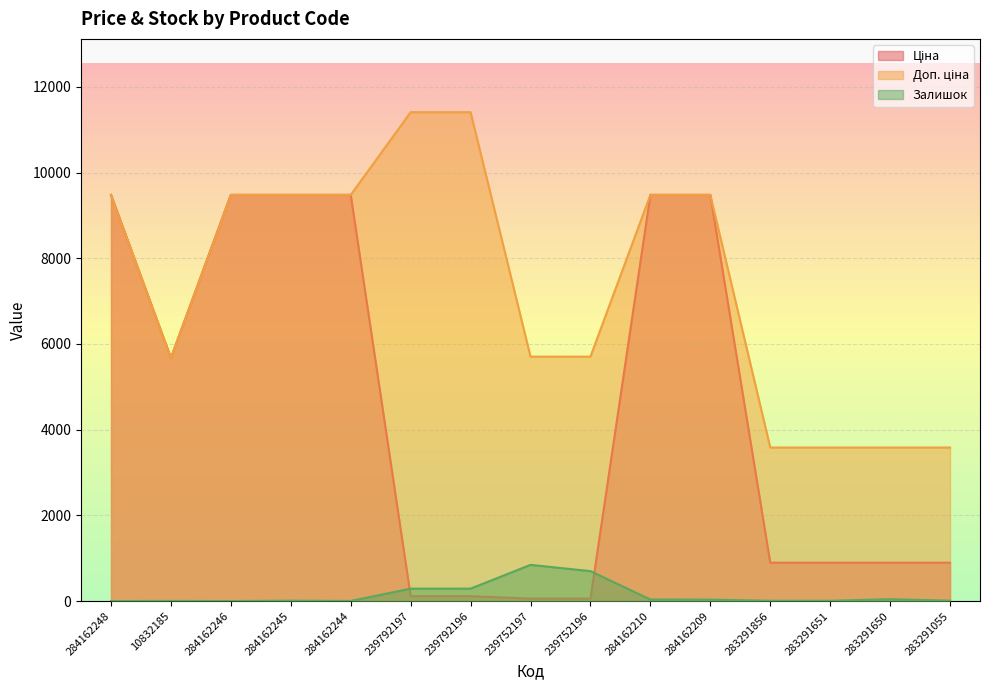

Reading left to right, extract all data points from this chart.

Ціна: 284162248=9480.1	10832185=5673.8	284162246=9480.1	284162245=9480.1	284162244=9480.1	239792197=114.1	239792196=114.1	239752197=57.0	239752196=57.0	284162210=9480.1	284162209=9480.1	283291856=895.9	283291651=895.9	283291650=895.9	283291055=895.9
Доп. ціна: 284162248=9480.1	10832185=5673.8	284162246=9480.1	284162245=9480.1	284162244=9480.1	239792197=11410.0	239792196=11410.0	239752197=5705.0	239752196=5705.0	284162210=9480.1	284162209=9480.1	283291856=3583.6	283291651=3583.6	283291650=3583.6	283291055=3583.6
Залишок: 284162248=0.0	10832185=2.0	284162246=0.0	284162245=8.0	284162244=2.0	239792197=289.0	239792196=290.0	239752197=845.0	239752196=698.0	284162210=36.0	284162209=33.0	283291856=7.0	283291651=6.0	283291650=43.0	283291055=9.0